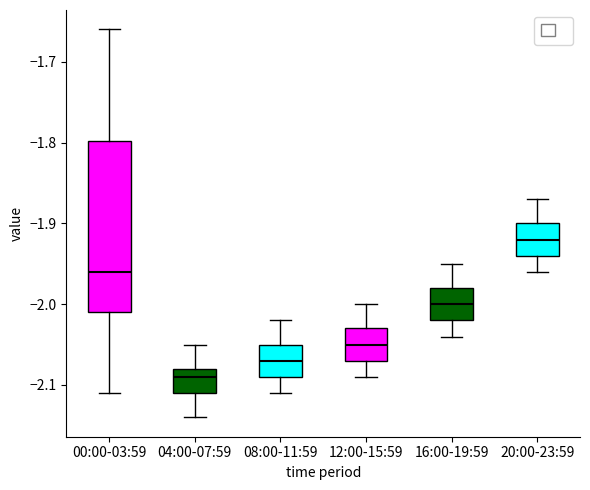

Which box has the highest median line?

20:00-23:59